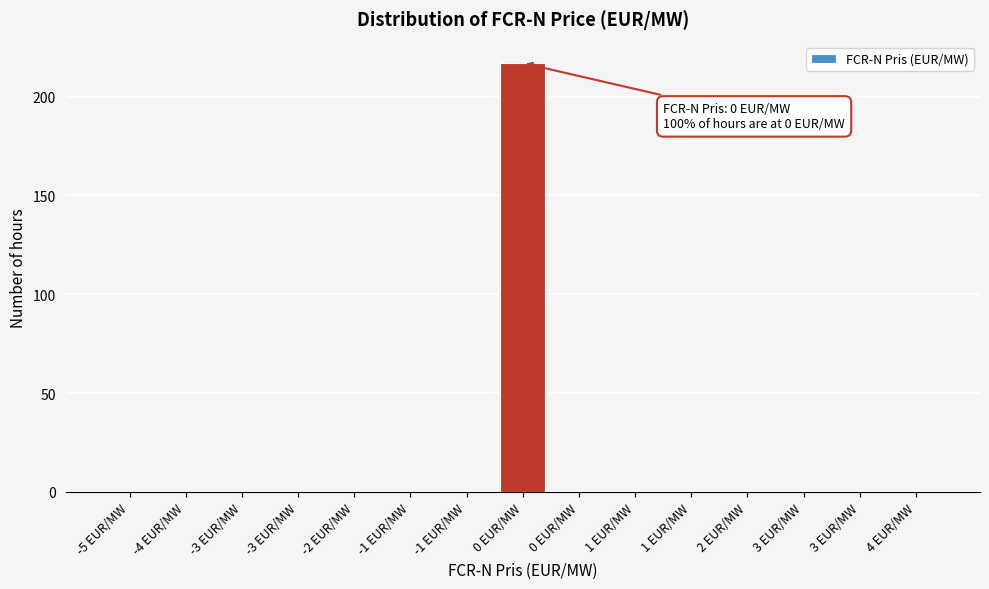

Count the number of categories in the chart.

15